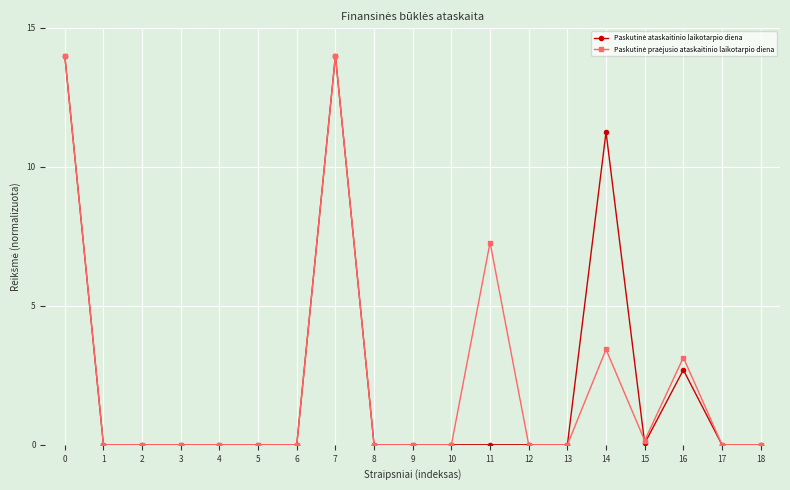

What is the spread (max minus min) of values at 14?

7.8